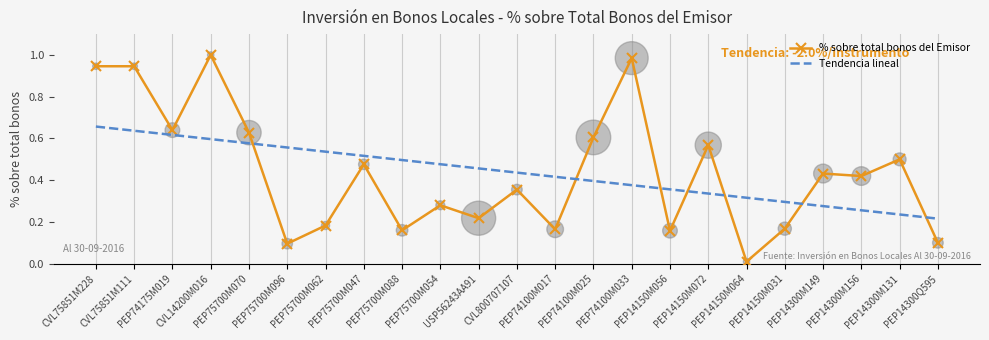

List the series in order of their peak value, lowest first.

Tendencia lineal, % sobre total bonos del Emisor